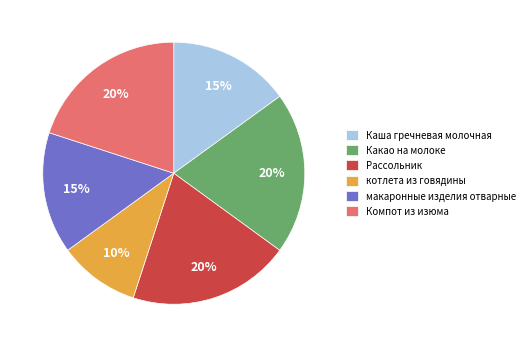

What percentage is the макаронные изделия отварные slice, to the nearest percent?

15%